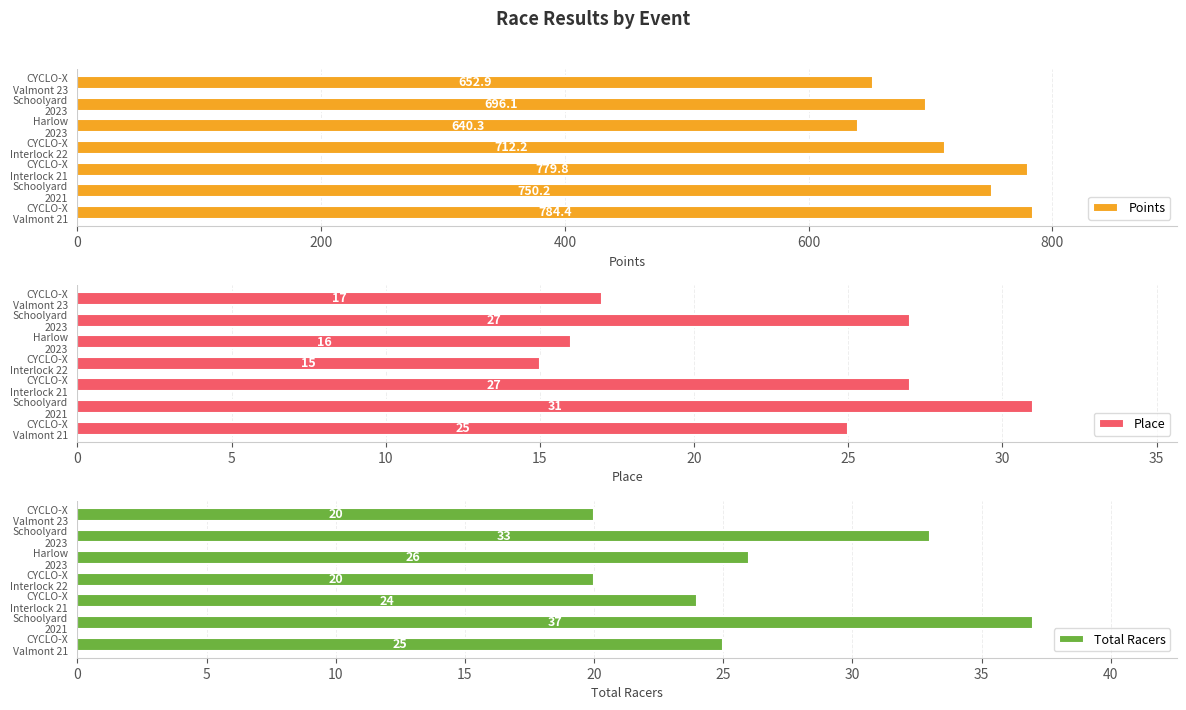

What is the highest value of the Points series?

784.4